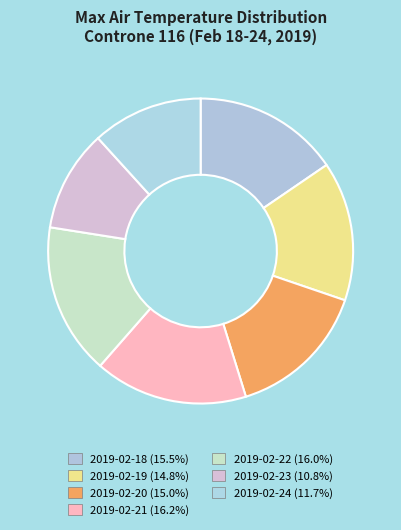

Is there a majority slice in this chart?

No